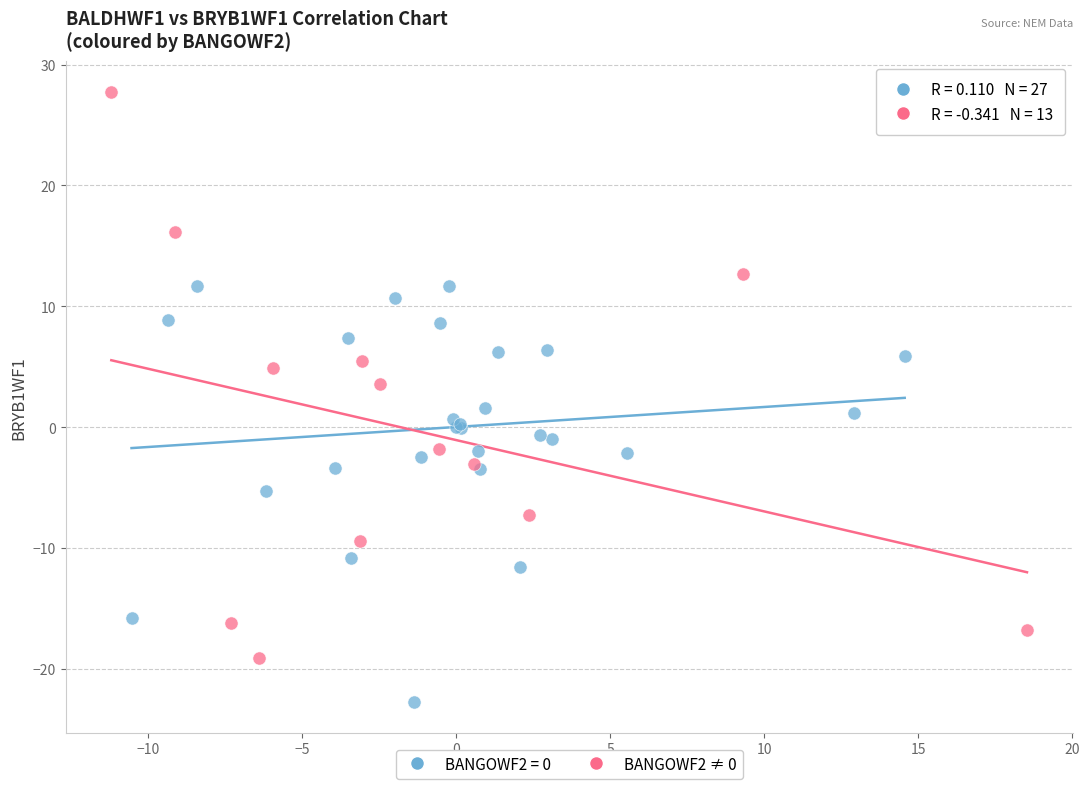

Which series contains the highest Y value?

BANGOWF2 ≠ 0